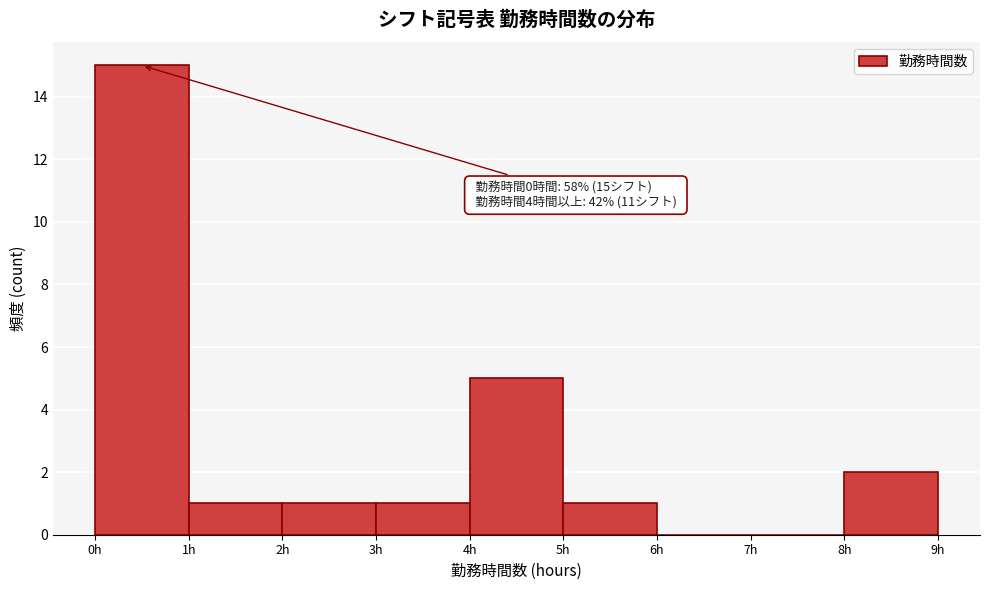

Over which range of the x-axis is the bar tallest?

0 to 1